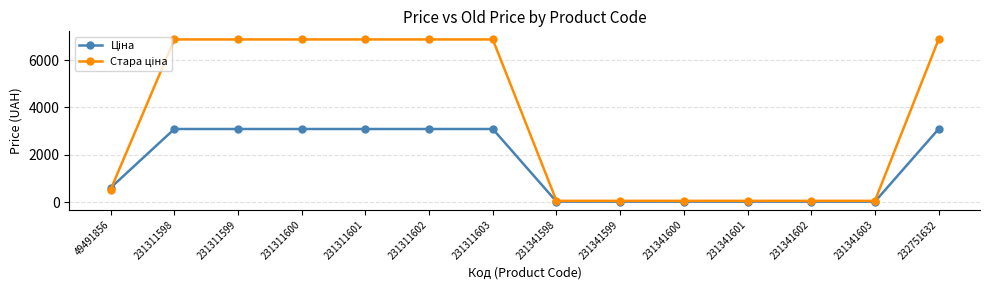

What is the greatest value displayed?

6869.4